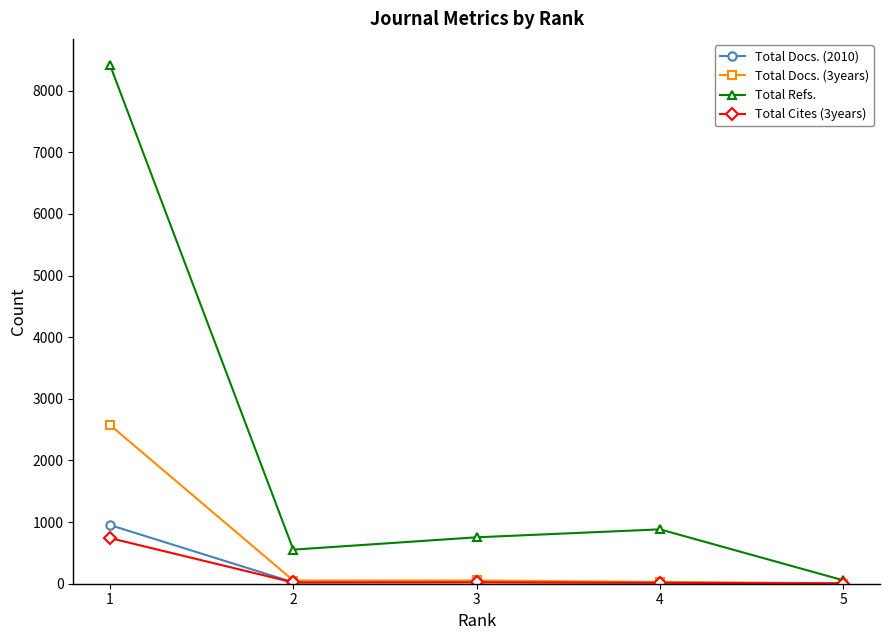

Which series has the largest range (max minus min)?

Total Refs.